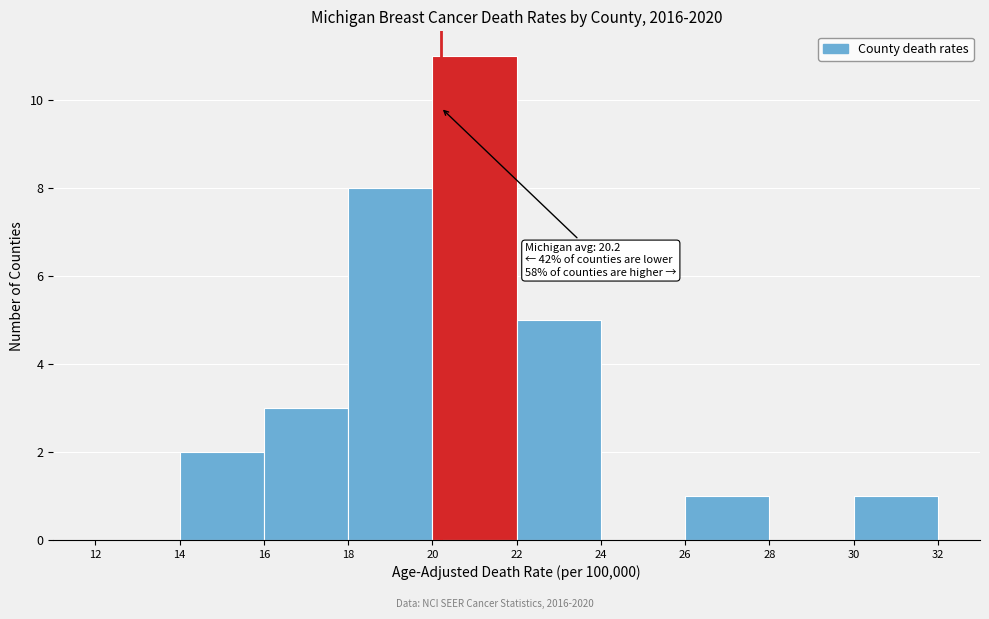

Over which range of the x-axis is the bar tallest?

20 to 22